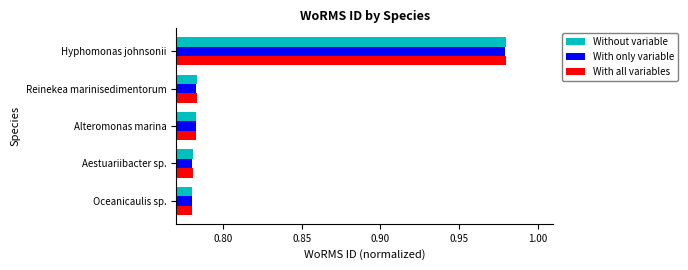

At how many categories does at least one series exceed 0?

5